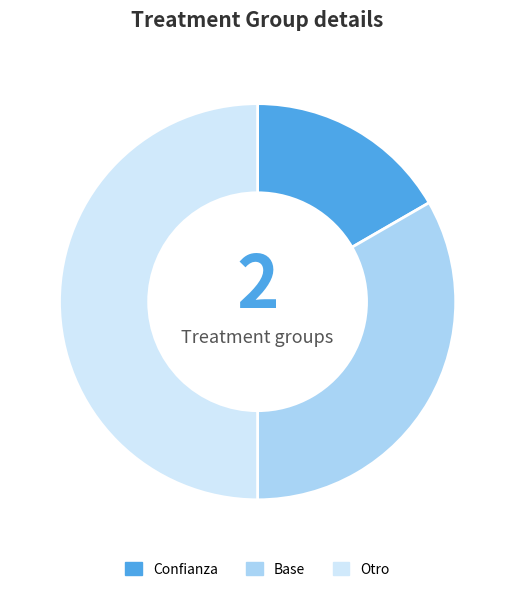

Do Confianza and Otro together represent more than half of the pie?

Yes